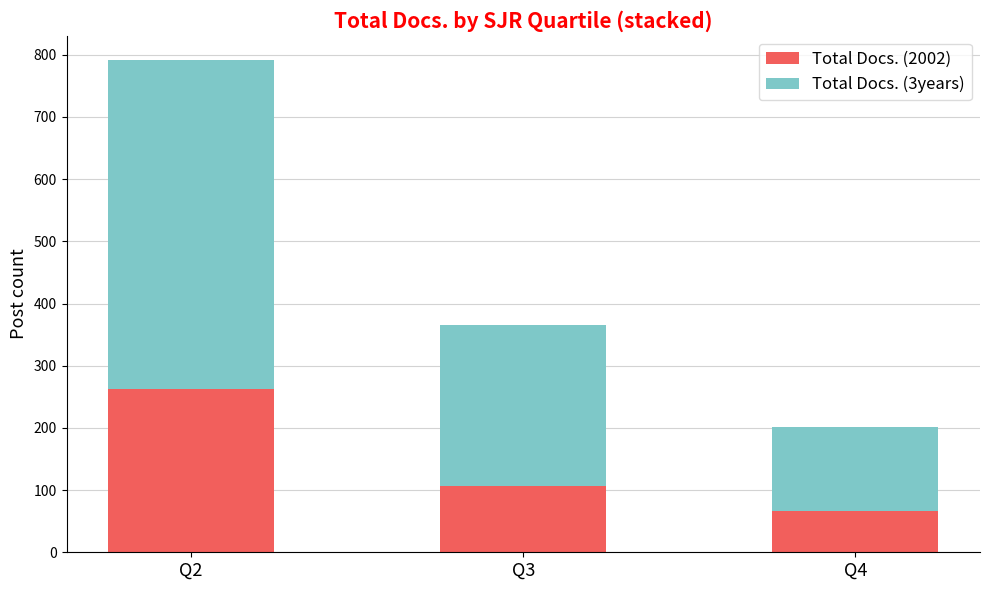

The value of Total Docs. (2002) at Q4 is 106. True or false?

False